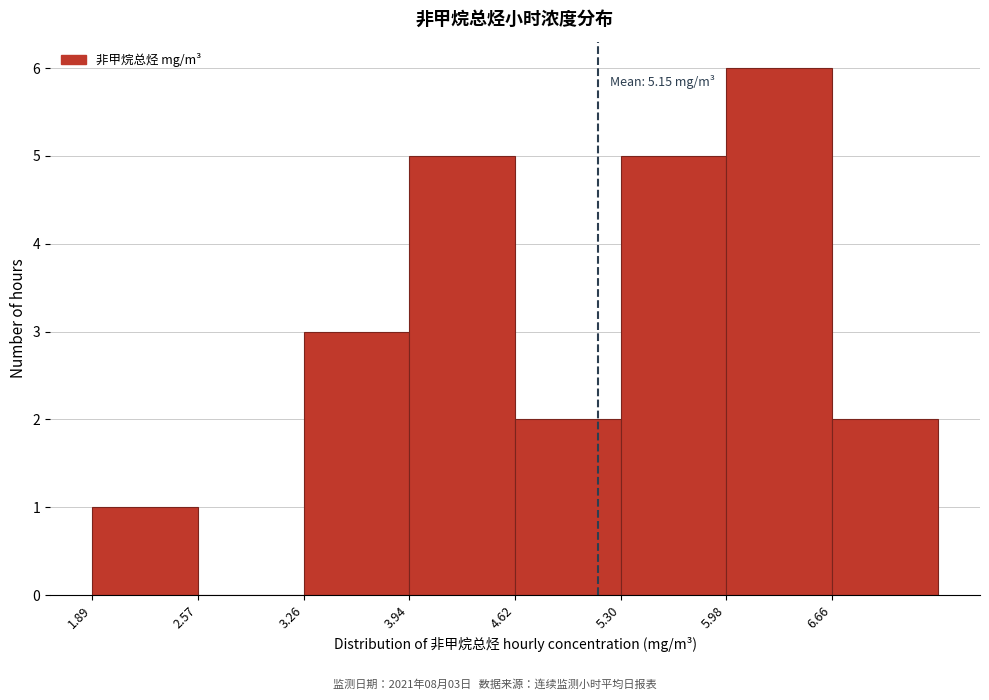

Over which range of the x-axis is the bar tallest?

6.0 to 6.7